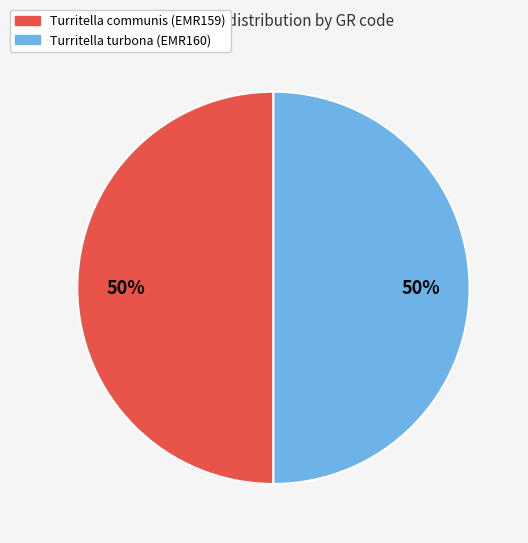

Is the sum of Turritella communis (EMR159) and Turritella turbona (EMR160) greater than half?

Yes